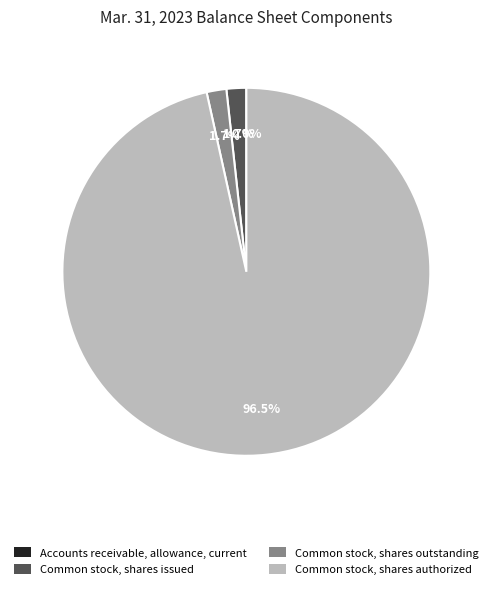

Which slice represents more than half of the pie?

Common stock, shares authorized